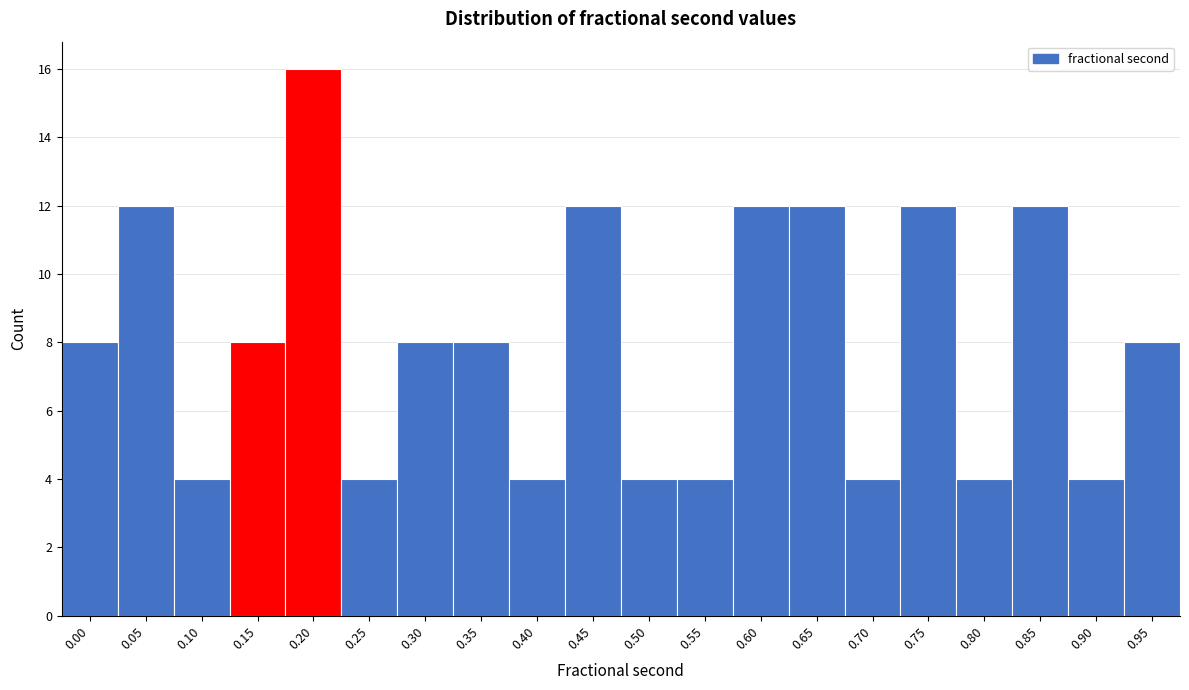

Reading left to right, transcribe all the data shown in this chart.

0.00=8	0.05=12	0.10=4	0.15=8	0.20=16	0.25=4	0.30=8	0.35=8	0.40=4	0.45=12	0.50=4	0.55=4	0.60=12	0.65=12	0.70=4	0.75=12	0.80=4	0.85=12	0.90=4	0.95=8